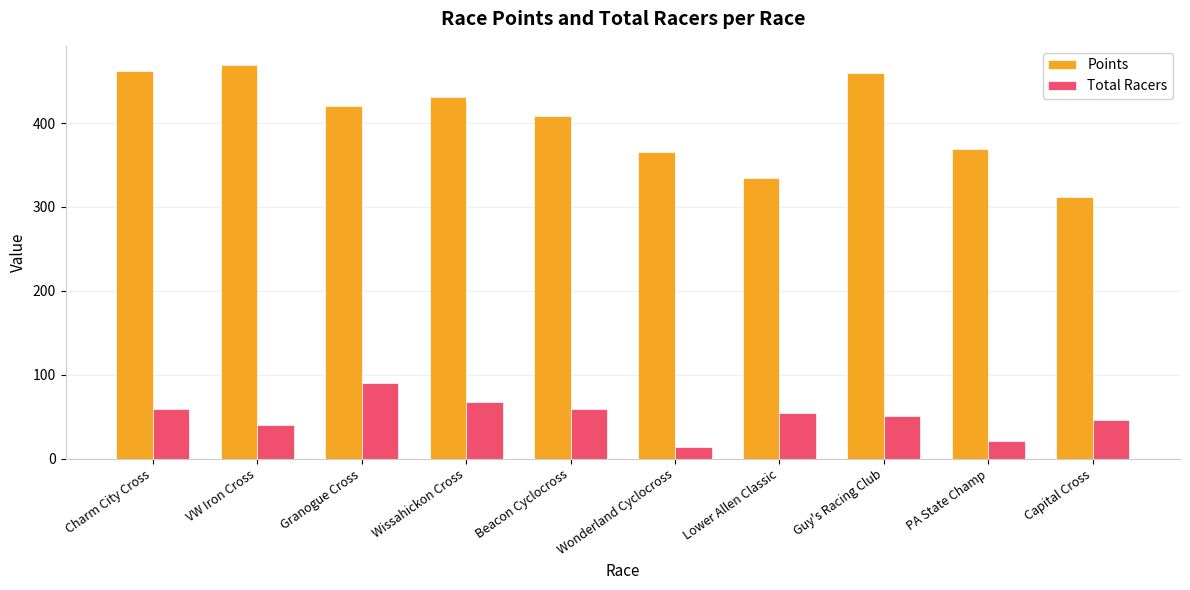

How many groups of bars are there?

10